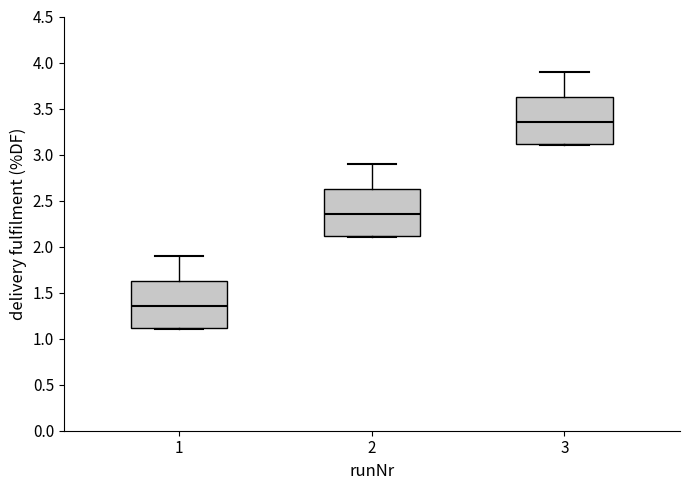

Which box has the lowest median line?

1